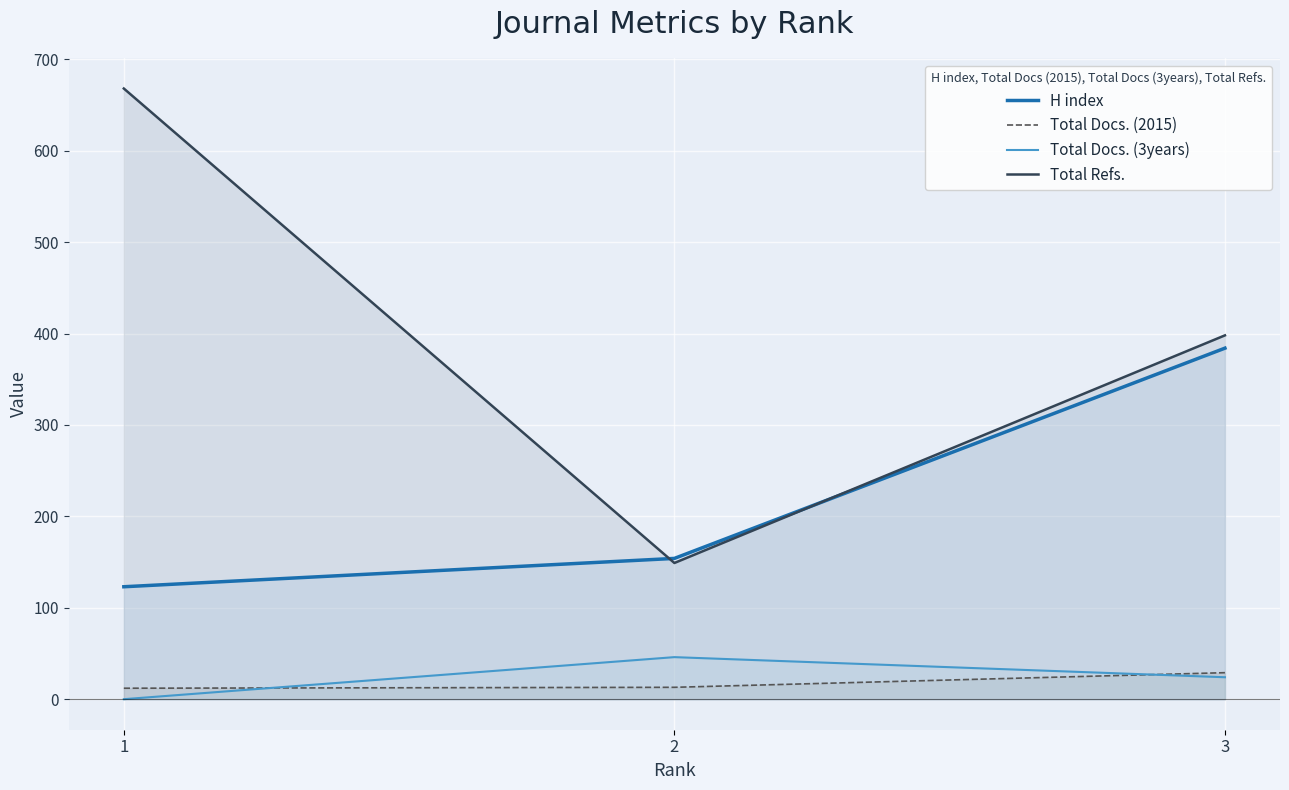

What is the approximate value of Total Docs. (2015) at 2?

13